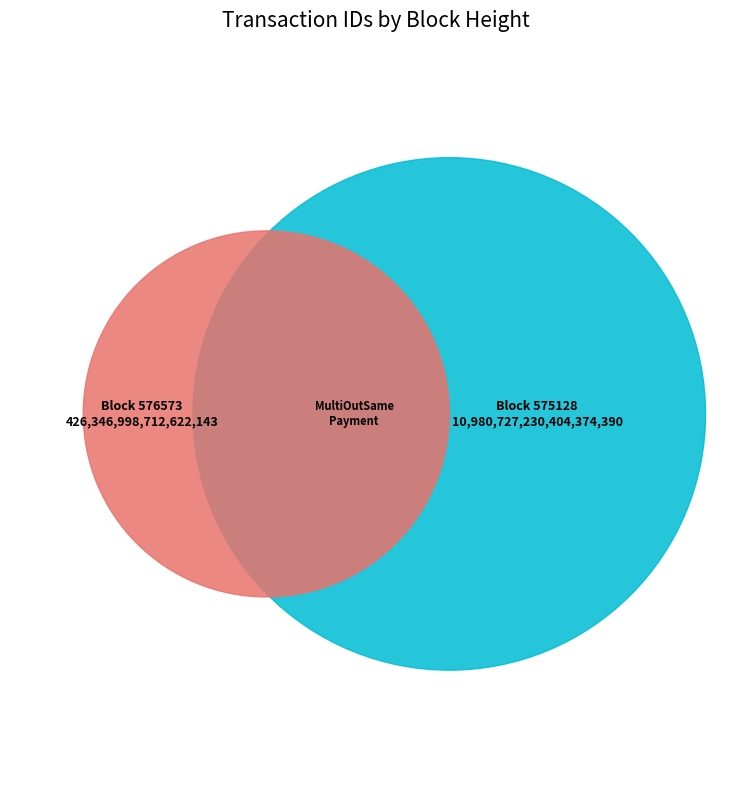

To the nearest percent, what percentage of the pie is 575128?

96%